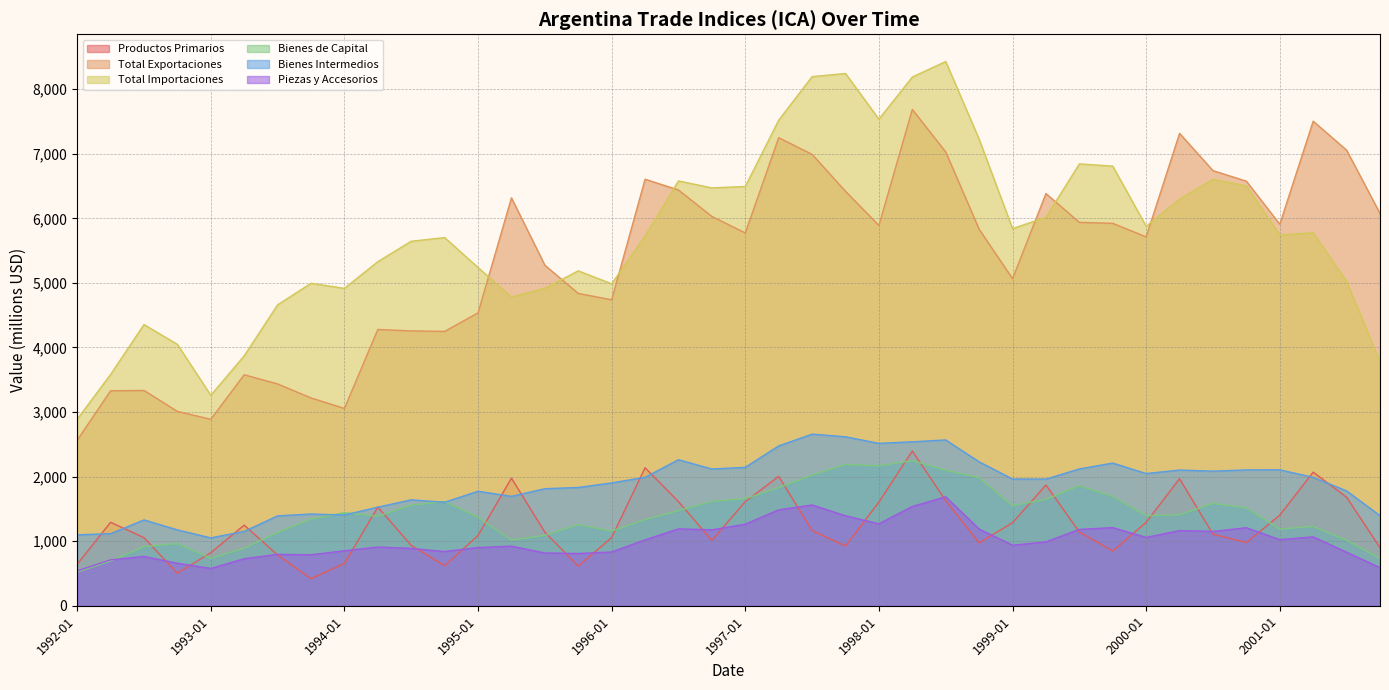

List the series in order of their peak value, lowest first.

ica_importaciones_piezas_accesorios, ica_importaciones_bienes_capital, ica_exportacion_productos_primarios, ica_importaciones_bienes_intermedios, ica_expo_totales, ica_importaciones_totales